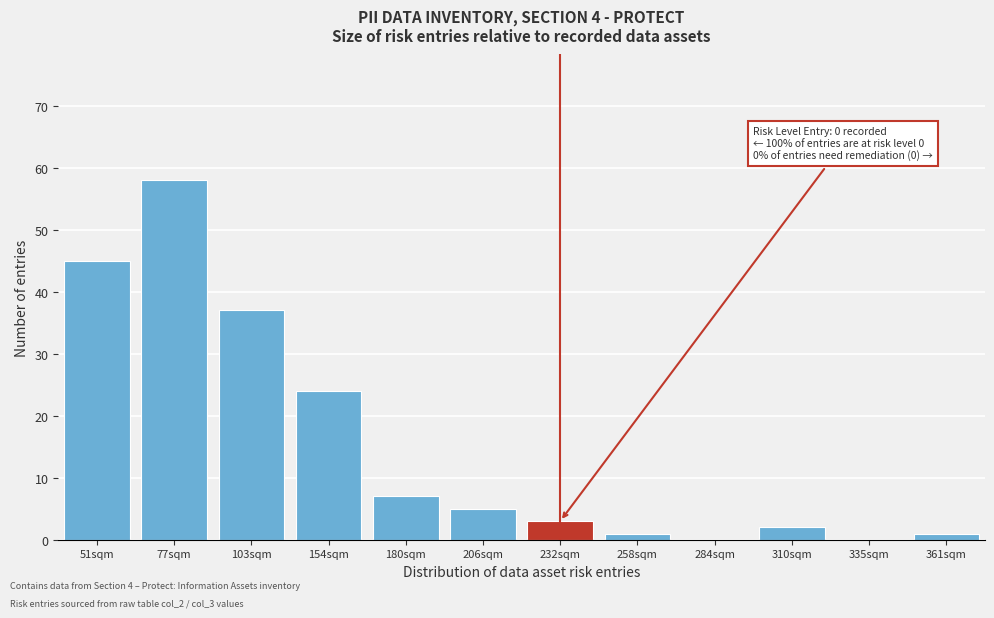

Reading left to right, extract all data points from this chart.

51sqm=45	77sqm=58	103sqm=37	154sqm=24	180sqm=7	206sqm=5	232sqm=3	258sqm=1	284sqm=0	310sqm=2	335sqm=0	361sqm=1